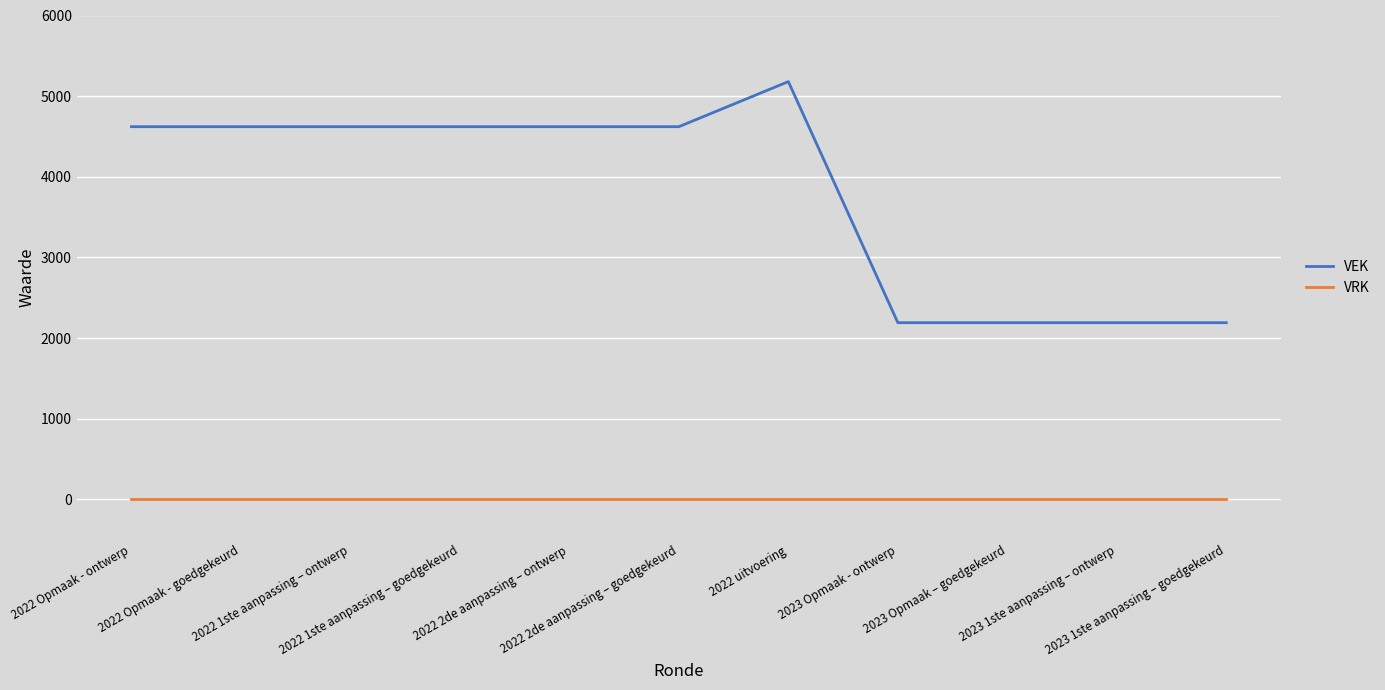

How many lines are shown in the chart?

2